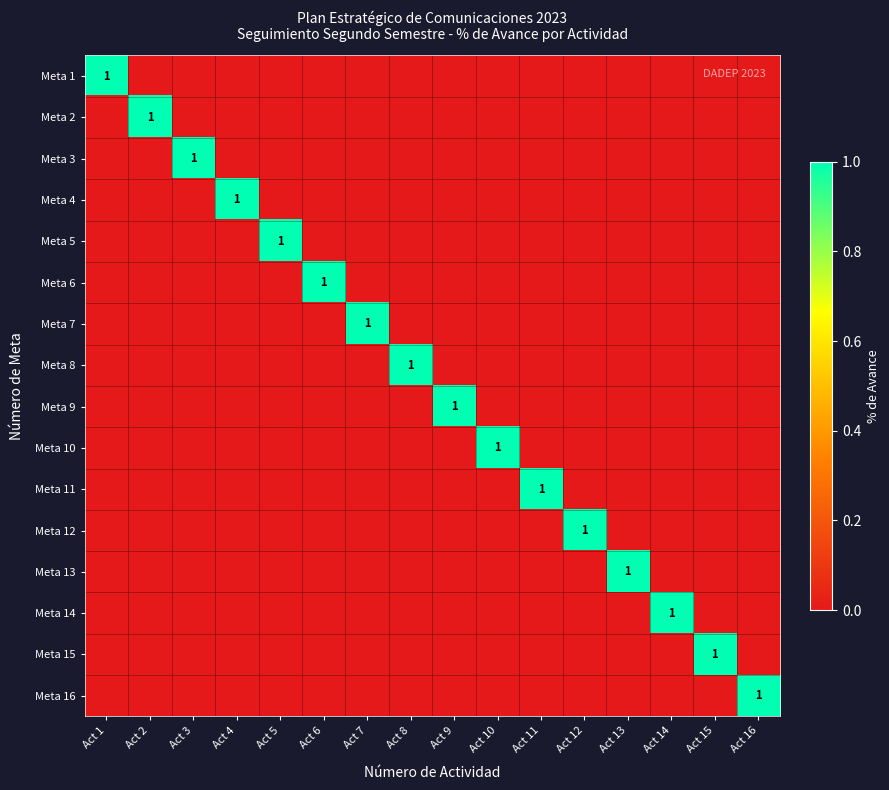

What is the maximum value shown in the chart?

1